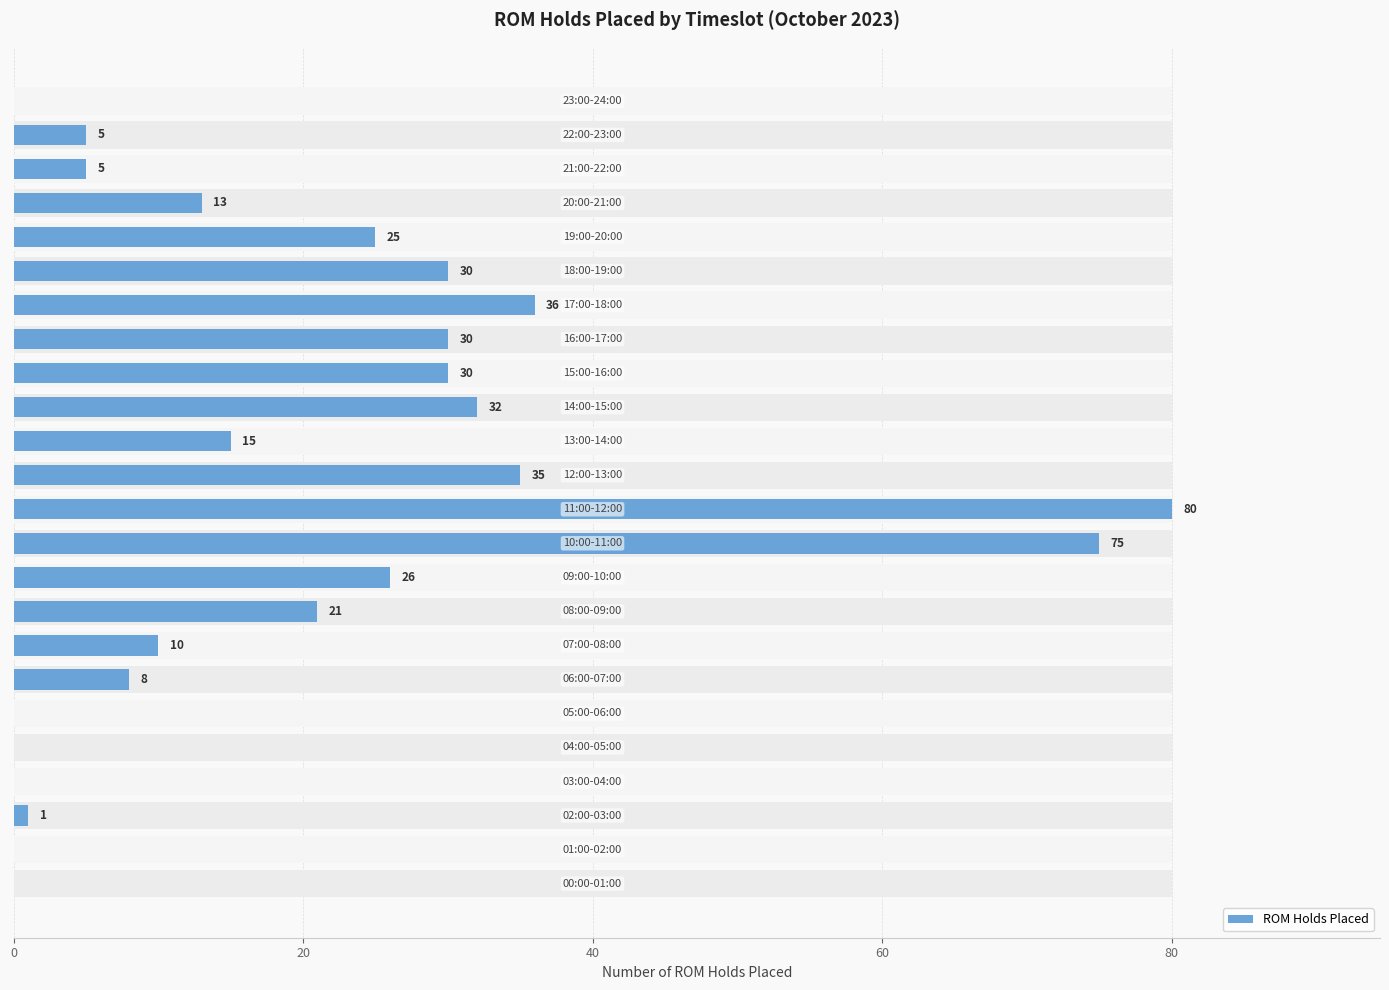

What is the label of the 21st bar from the left?

20